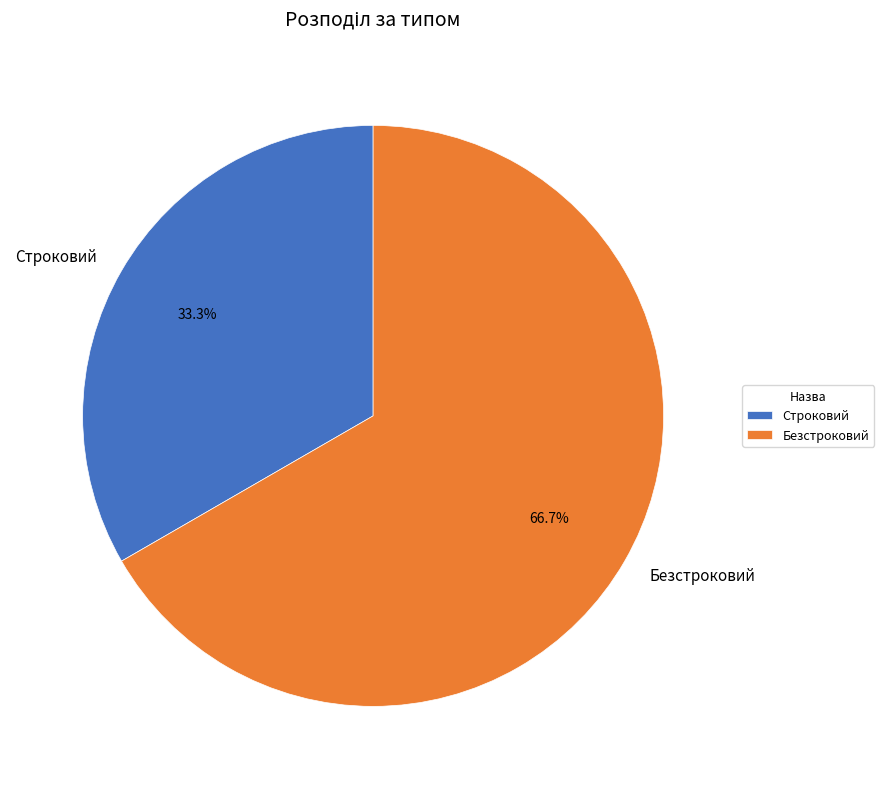

Approximately how many times larger is the value at Безстроковий compared to Строковий?

2.0